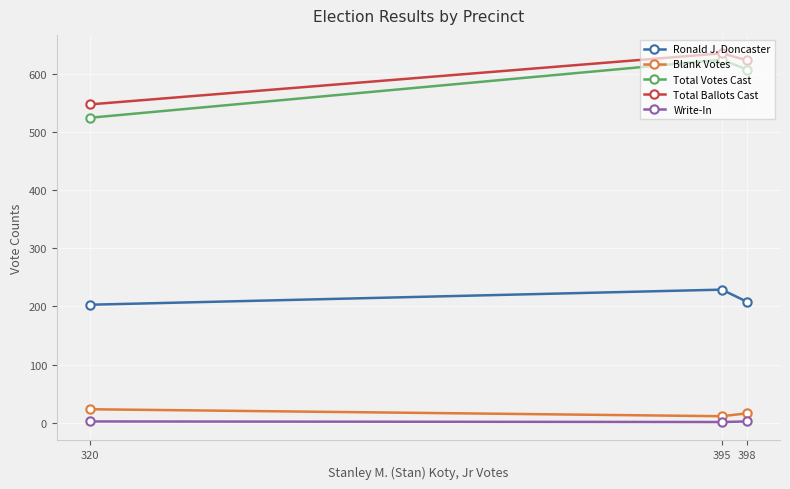

Rank the series by their maximum value, from highest to lowest.

Total Ballots Cast, Total Votes Cast, Ronald J. Doncaster, Blank Votes, Write-In